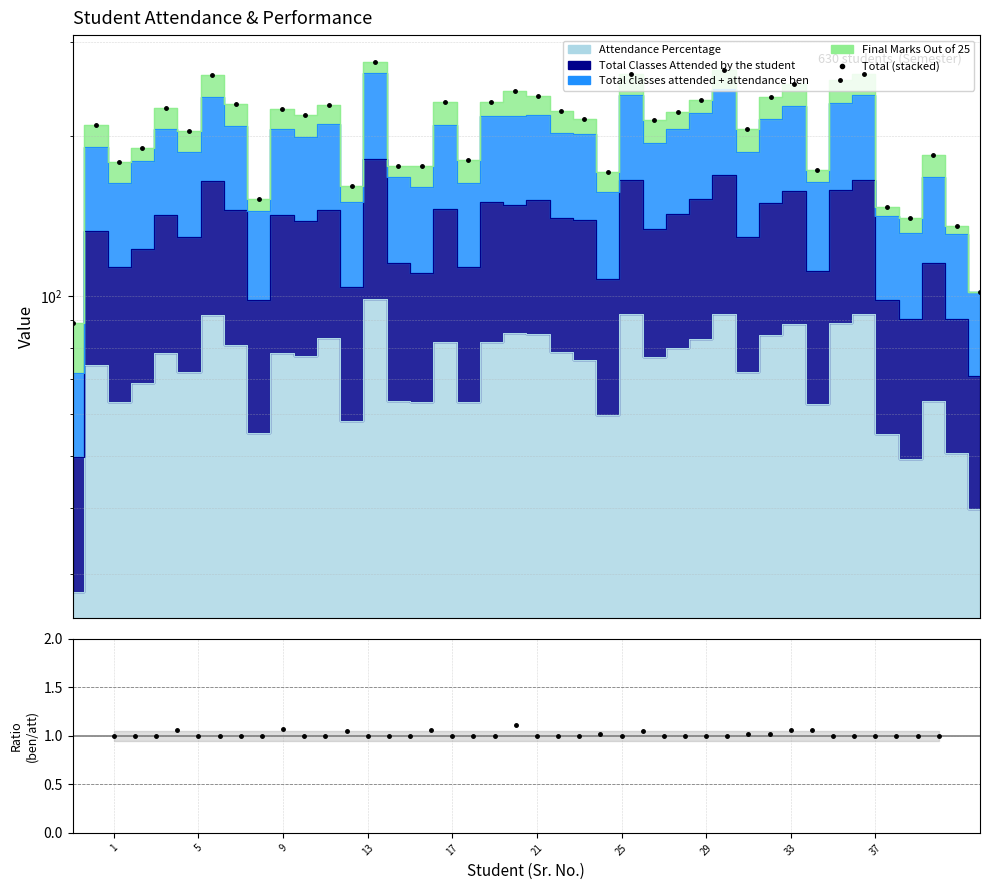

Reading right to left, extract all data points from this chart.

Total (stacked): 101.7	135.6	184.4	140.4	147.1	261.4	255.0	172.7	250.6	236.6	206.2	265.7	233.1	221.8	213.9	261.4	170.8	214.9	222.5	237.8	243.4	231.9	180.3	232.1	175.3	175.4	275.8	161.2	228.3	219.2	225.1	152.4	230.0	260.3	204.2	226.1	189.7	178.3	209.4	88.8
Ratio (ben/attended): 1.0	1.0	1.0	1.0	1.0	1.0	1.1	1.1	1.0	1.0	1.0	1.0	1.0	1.0	1.1	1.0	1.0	1.0	1.0	1.0	1.1	1.0	1.0	1.0	1.1	1.0	1.0	1.0	1.0	1.0	1.0	1.1	1.0	1.0	1.0	1.0	1.1	1.0	1.0	1.0